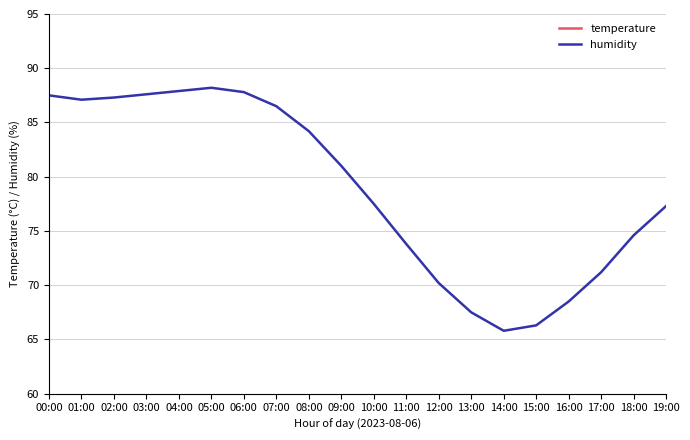

What is the spread (max minus min) of values at 10:00?

53.7